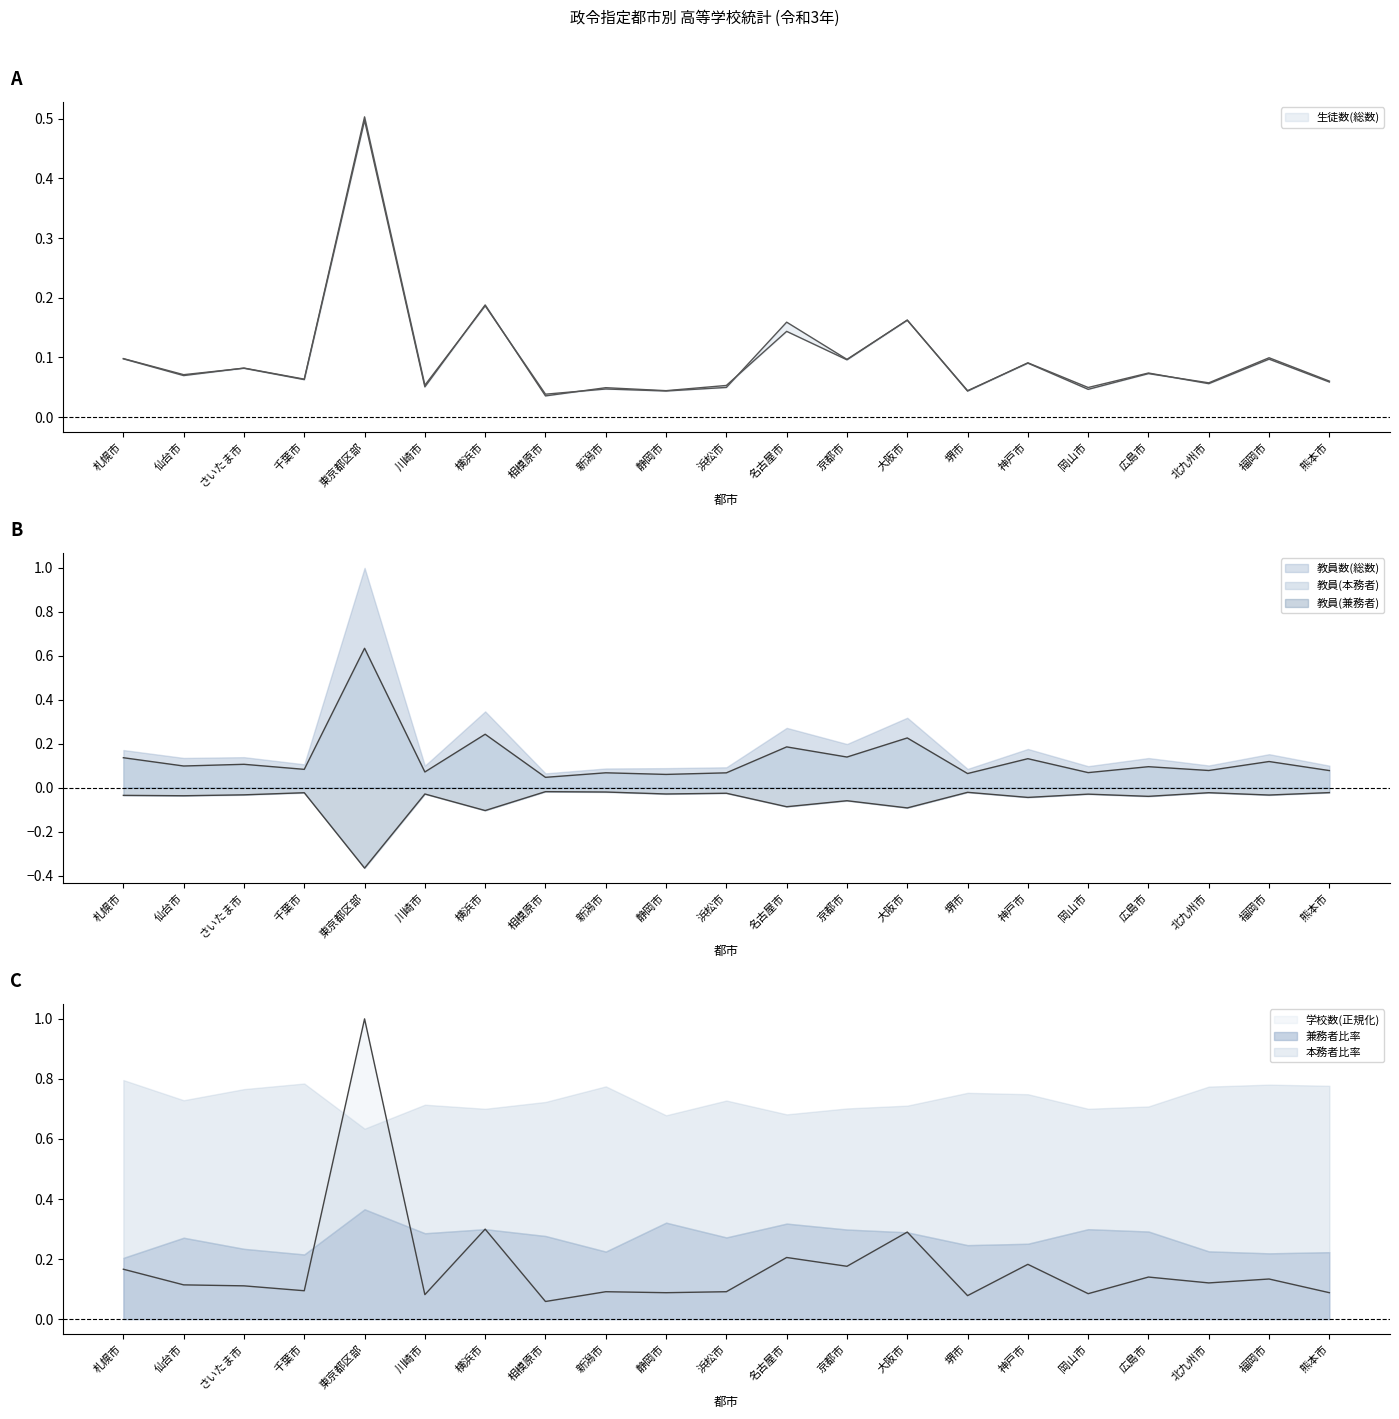

What is the label of the 12th point from the right?

静岡市